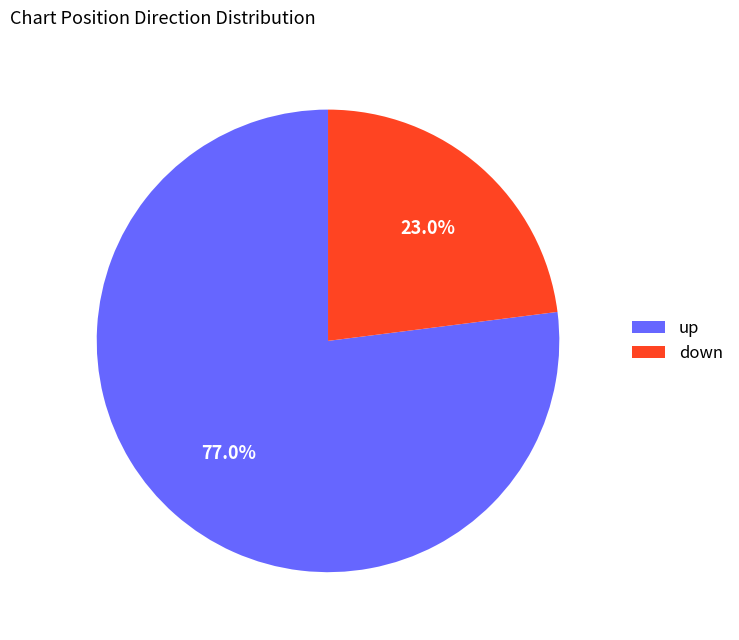

To the nearest percent, what percentage of the pie is down?

23%